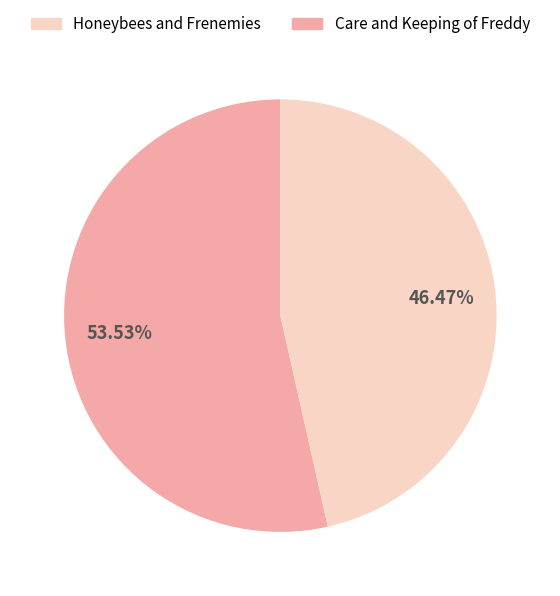

To the nearest percent, what is the difference between the largest and smallest slice percentages?

7%